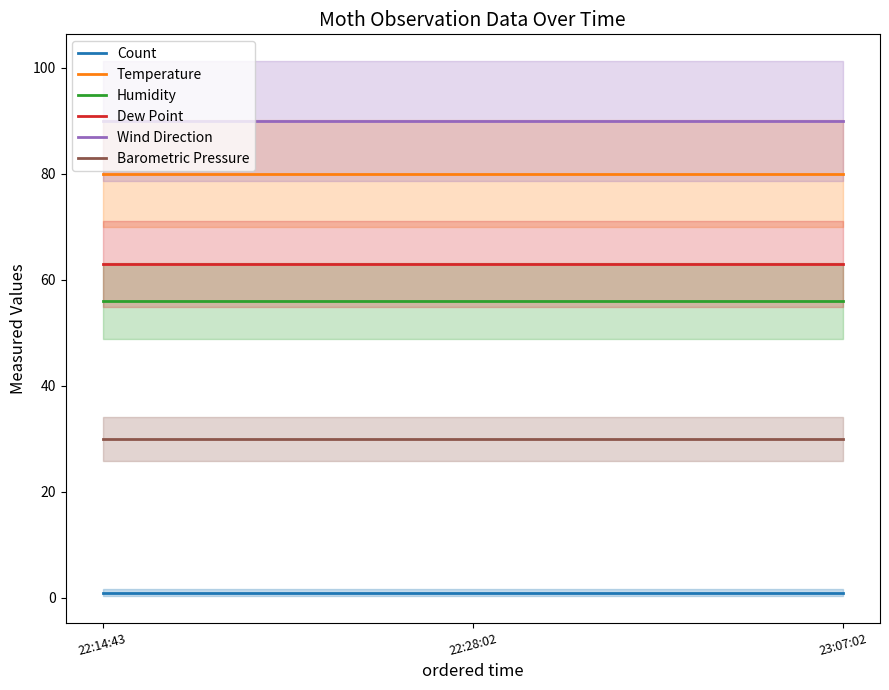

Count the number of data series in this chart.

6